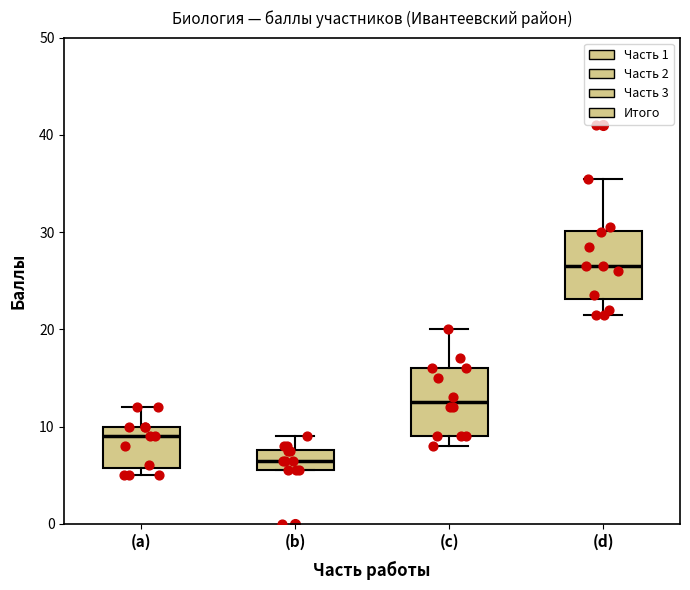

Which box has the highest median line?

(d)